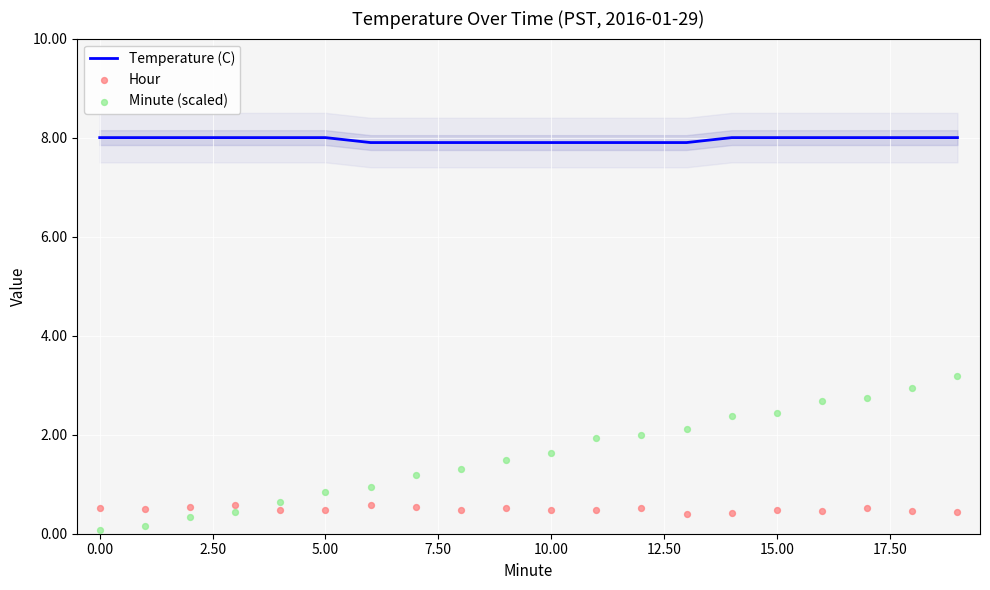

Is it true that Temperature (C) equals 14.0 at 0.00?

False